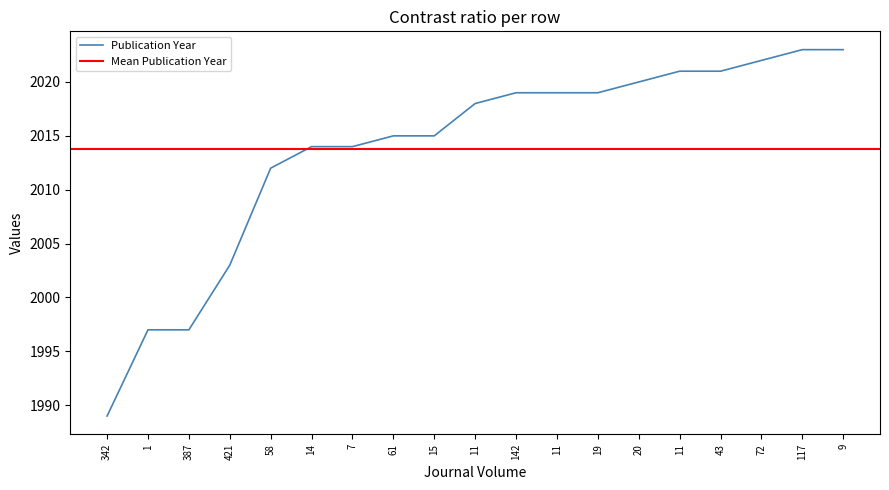

What is the label of the 3rd point from the right?

72